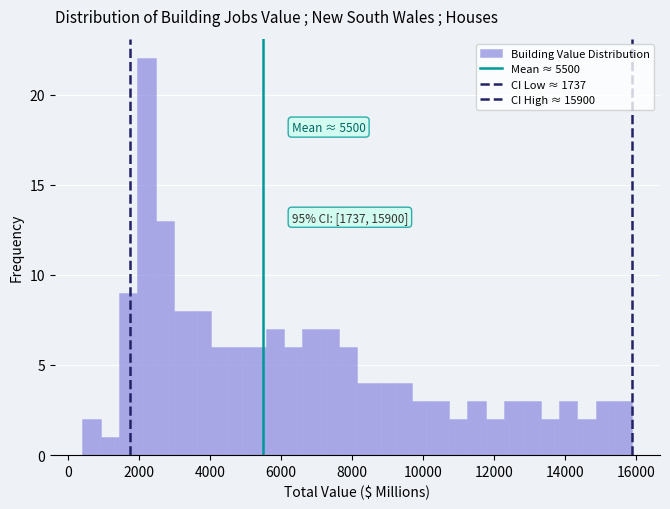

Read against the x-axis, roughly where is the centre of the tallest bar?

2200